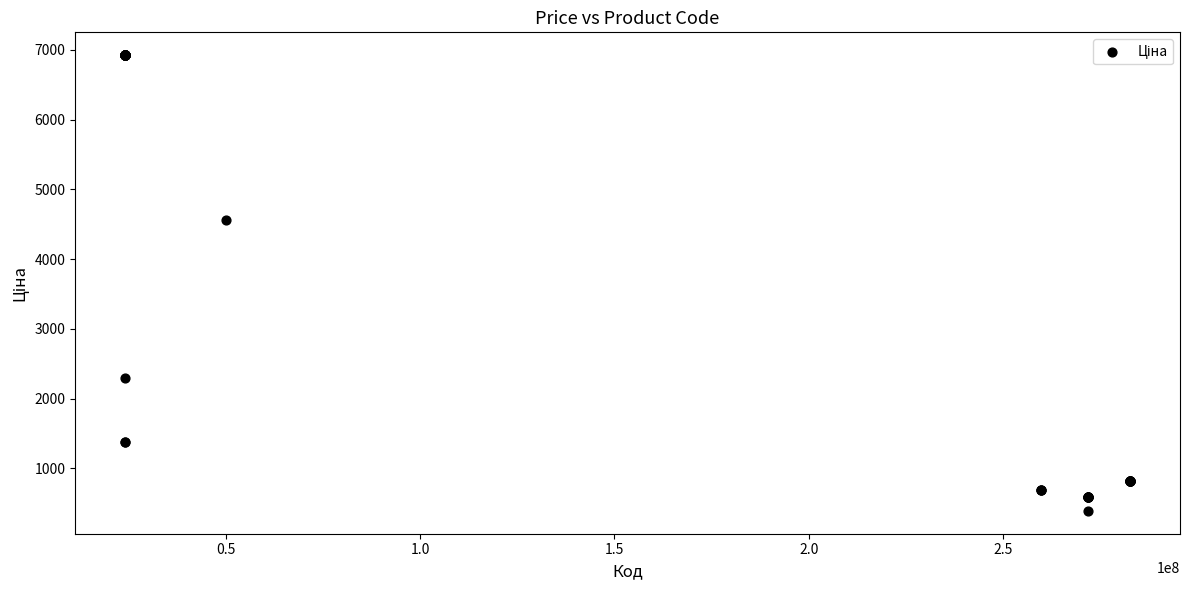

What Y value in the scatter plot is closest to 3657?

4561.9